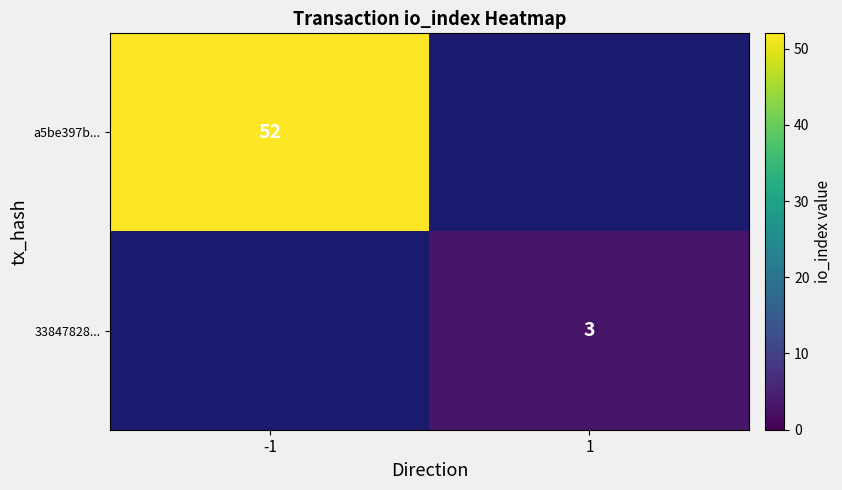

Is the value of 33847828... at 1 greater than the value of a5be397b... at -1?

No